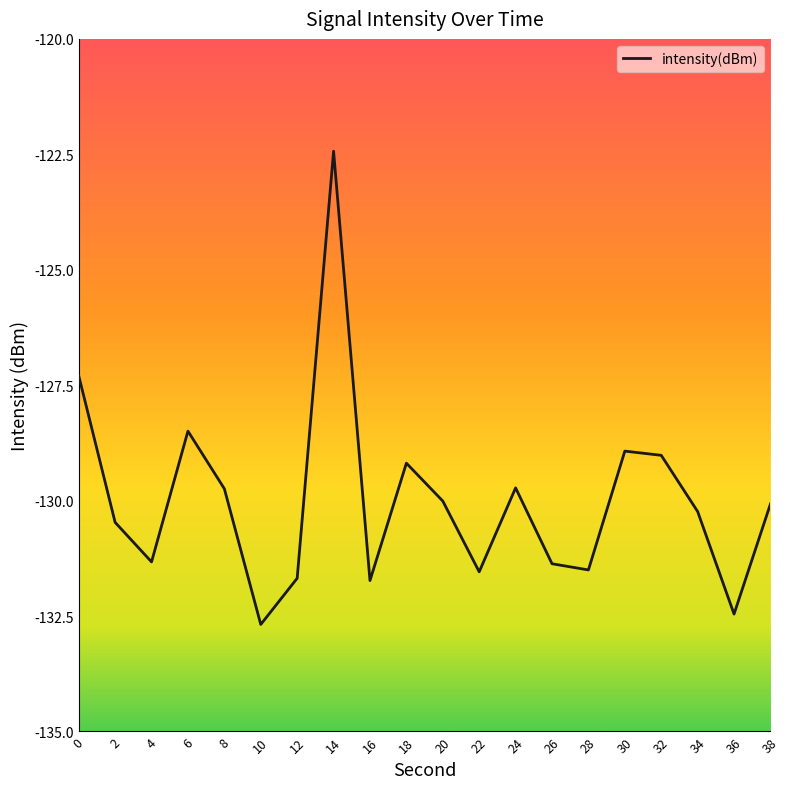

The chart shows a value of -195.2 at 16. True or false?

False